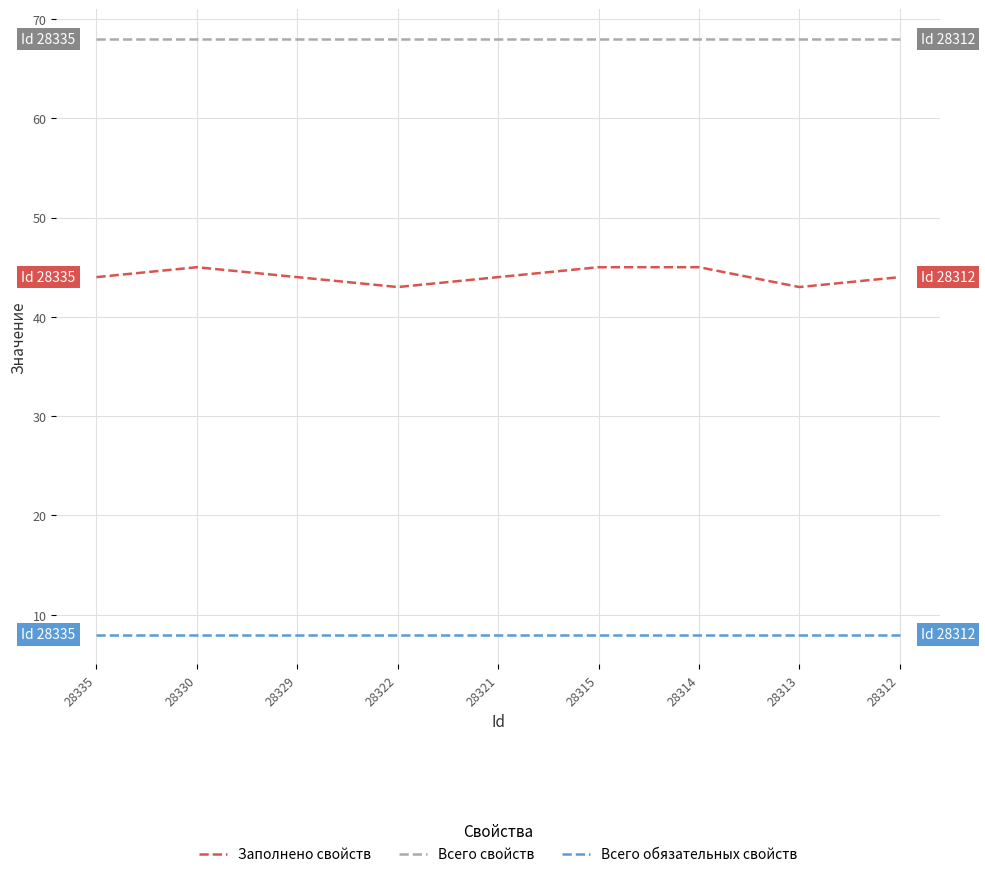

True or false: Всего обязательных свойств and Всего свойств intersect in this chart.

False